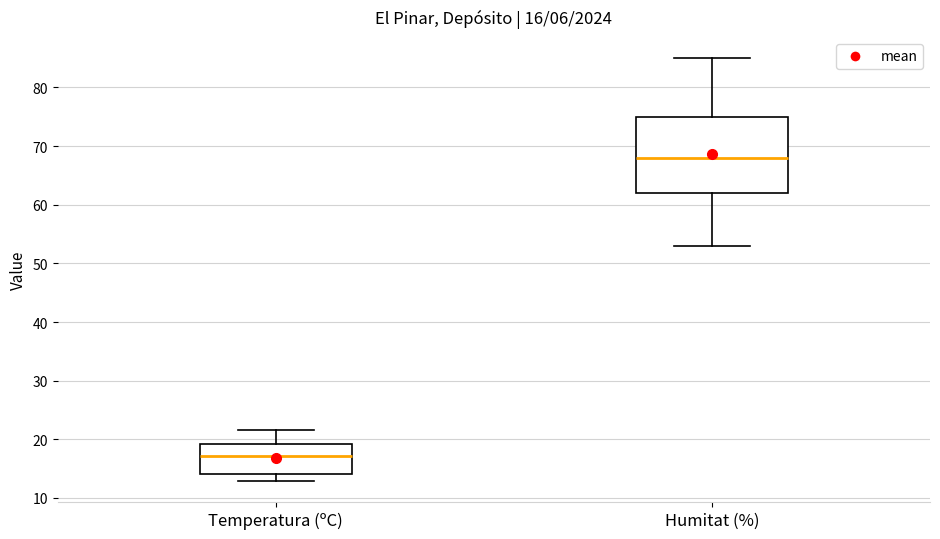

Which box's median line is the lowest?

Temperatura (ºC)